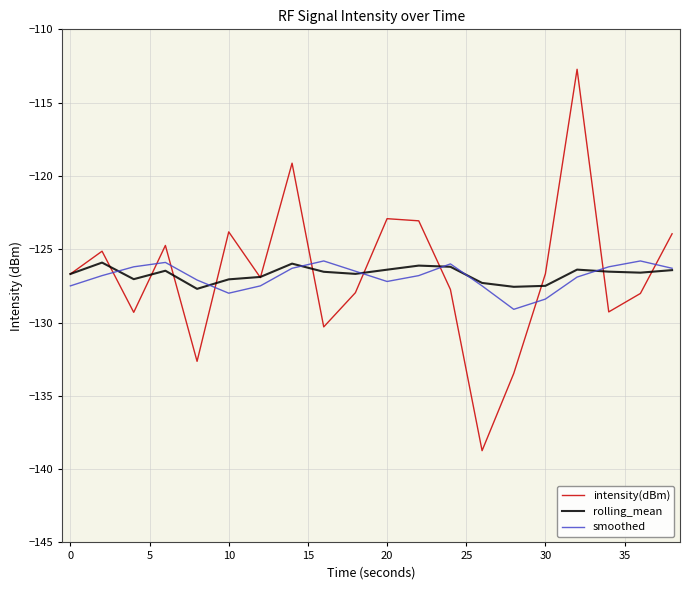

What is the maximum value for smoothed?

-125.8